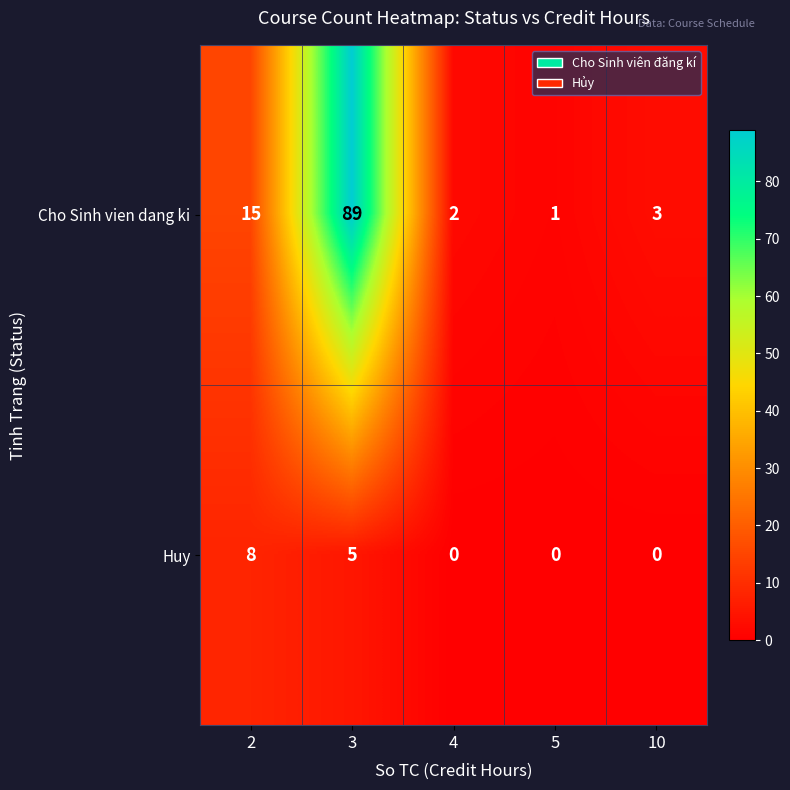

Rank the series by their average value, from lowest to highest.

Huy, Cho Sinh vien dang ki